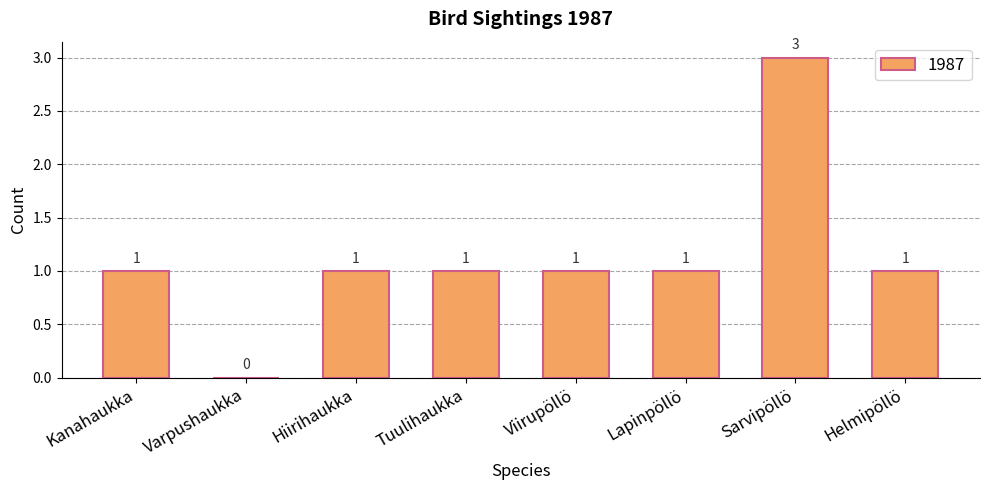

Reading left to right, transcribe all the data shown in this chart.

Kanahaukka=1	Varpushaukka=0	Hiirihaukka=1	Tuulihaukka=1	Viirupöllö=1	Lapinpöllö=1	Sarvipöllö=3	Helmipöllö=1